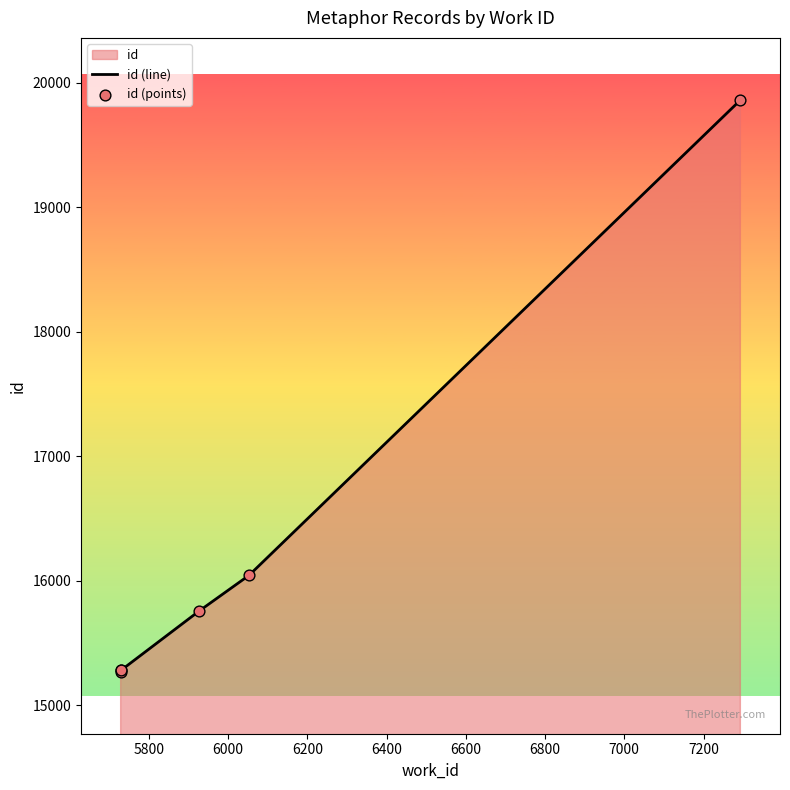

Which series reaches the maximum Y coordinate?

id (line)